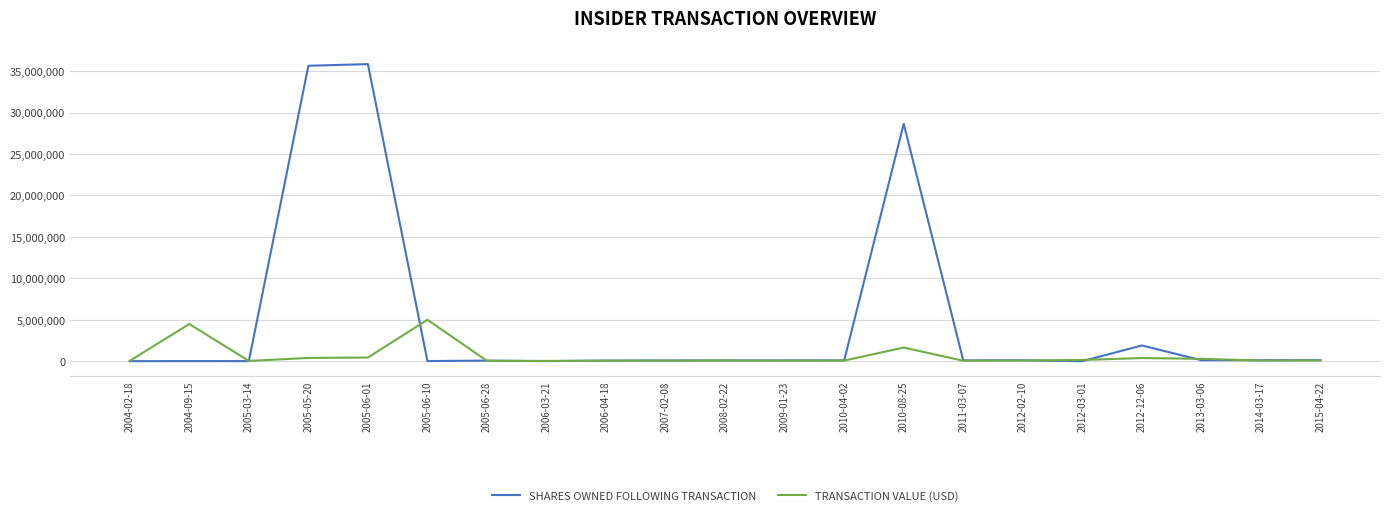

Is it true that TRANSACTION VALUE (USD) equals 97480 at 2015-04-22?

True